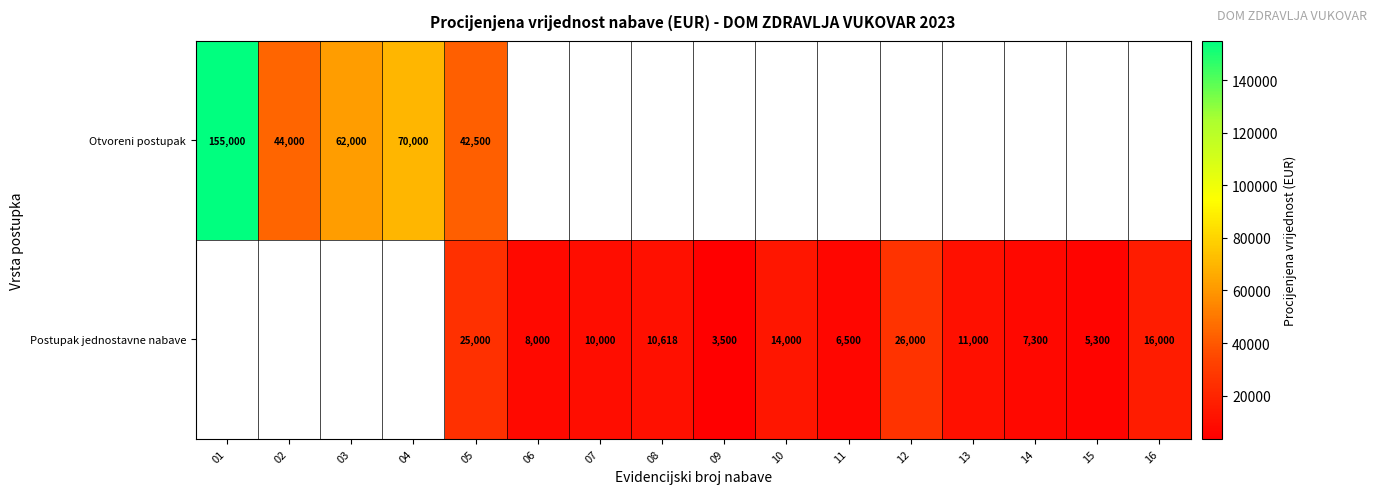

What is the total value across all series at 05?

67500